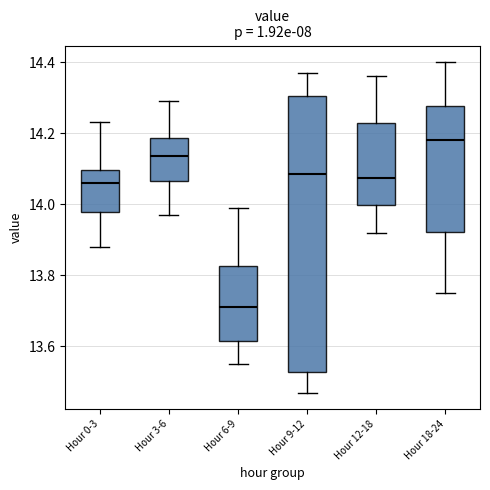

Reading left to right, transcribe this box plot: for each box, give where its median line is, the range the box spans, and where its two whiskers end, as read against the y-axis. The values are not printed on the chart, so give them approximately, as read against the axis.

Hour 0-3: median 14.06, box 13.98 to 14.10, whiskers 13.88 to 14.24
Hour 3-6: median 14.14, box 14.06 to 14.18, whiskers 13.98 to 14.30
Hour 6-9: median 13.72, box 13.62 to 13.82, whiskers 13.56 to 14.00
Hour 9-12: median 14.08, box 13.52 to 14.30, whiskers 13.48 to 14.38
Hour 12-18: median 14.08, box 14.00 to 14.22, whiskers 13.92 to 14.36
Hour 18-24: median 14.18, box 13.92 to 14.28, whiskers 13.76 to 14.40